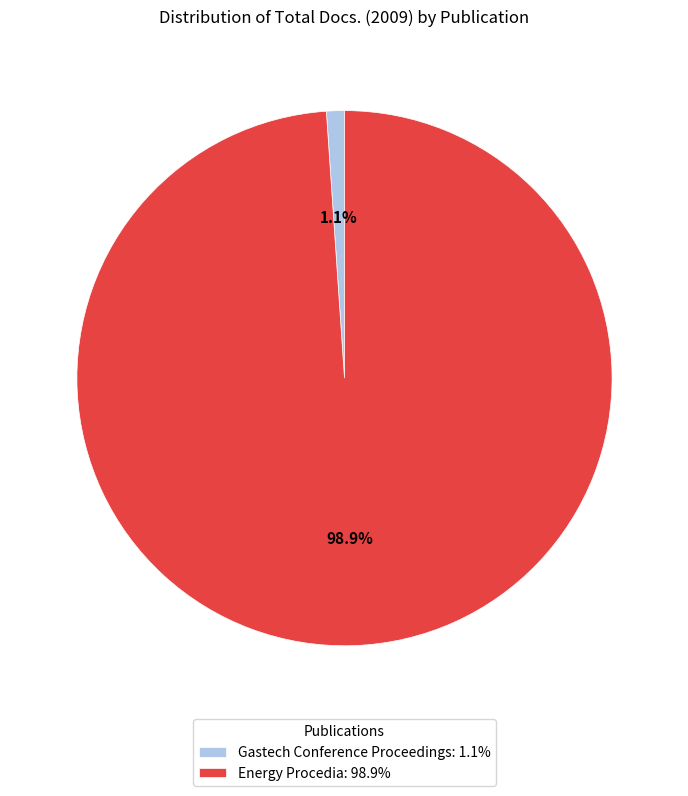

Count the number of slices in the pie.

2